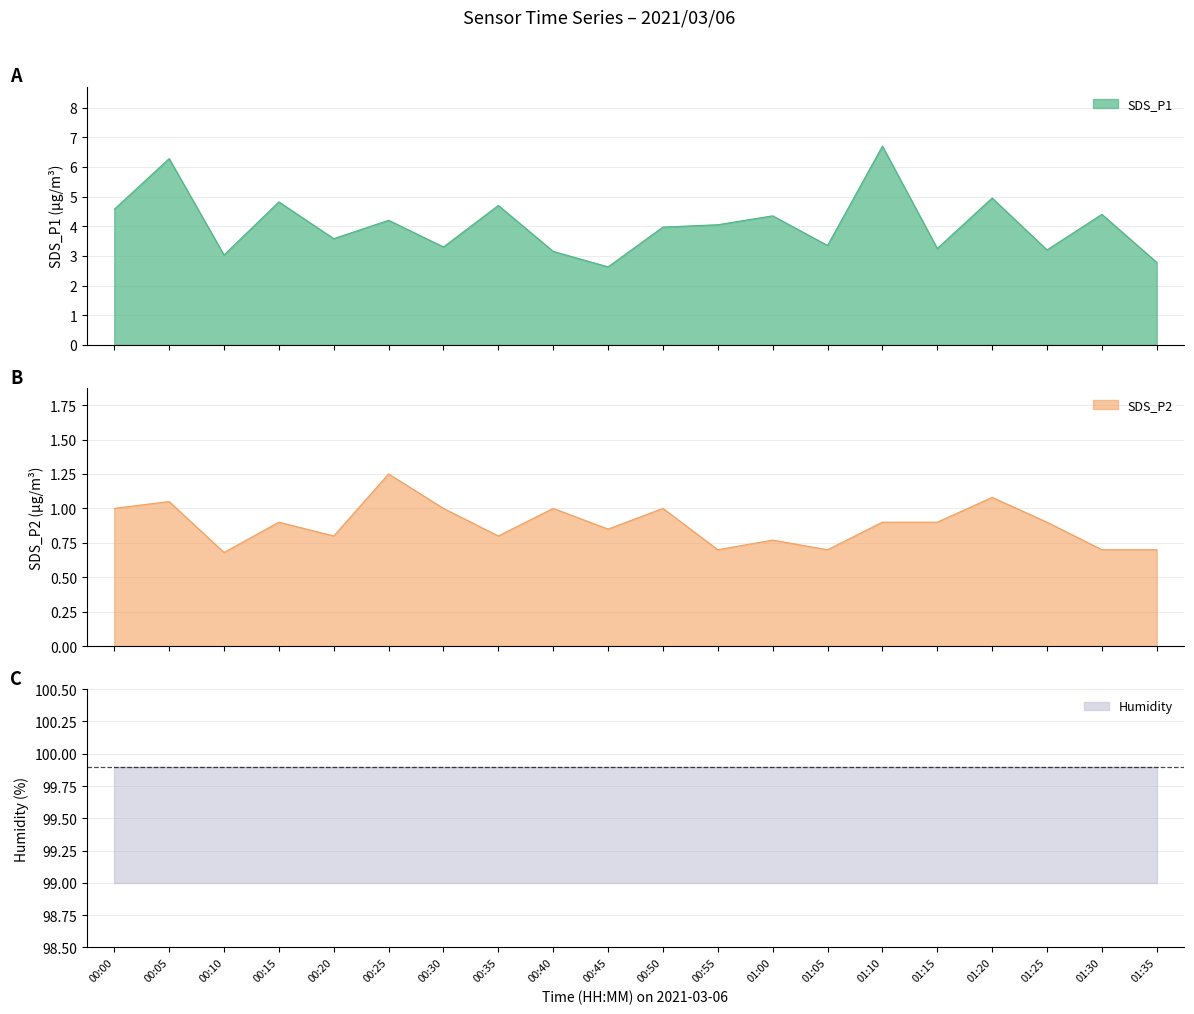

Reading left to right, list all the values displayed in this chart.

SDS_P1: 4.6	6.3	3.0	4.8	3.6	4.2	3.3	4.7	3.1	2.6	4.0	4.0	4.3	3.4	6.7	3.2	5.0	3.2	4.4	2.8
SDS_P2: 1.0	1.1	0.7	0.9	0.8	1.2	1.0	0.8	1.0	0.8	1.0	0.7	0.8	0.7	0.9	0.9	1.1	0.9	0.7	0.7